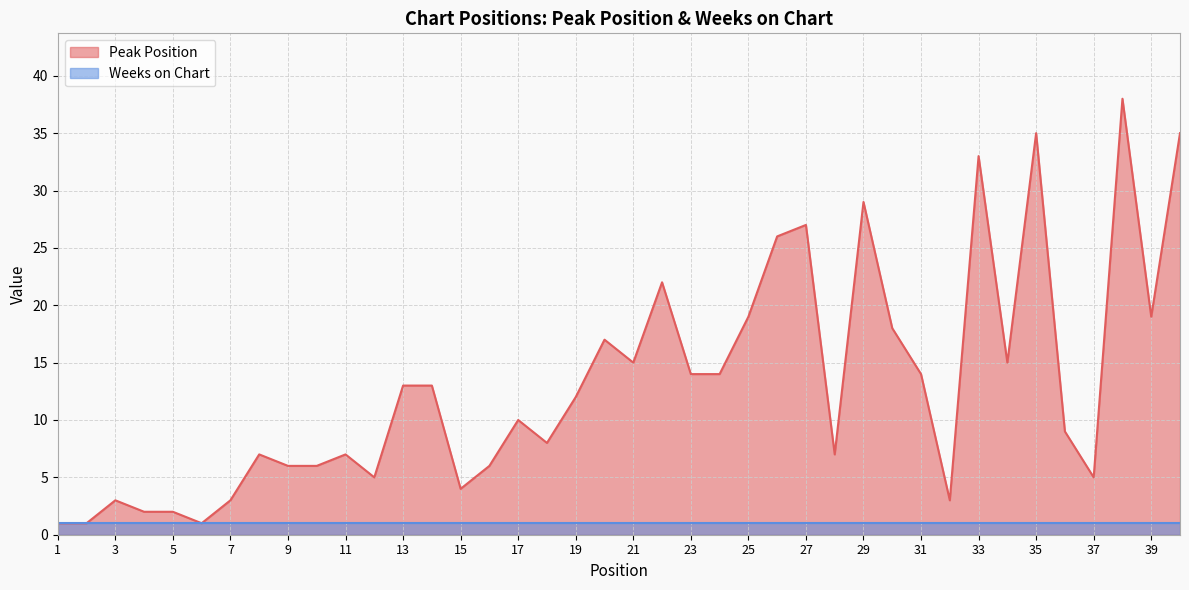

True or false: the data shows 4 at 15.

True